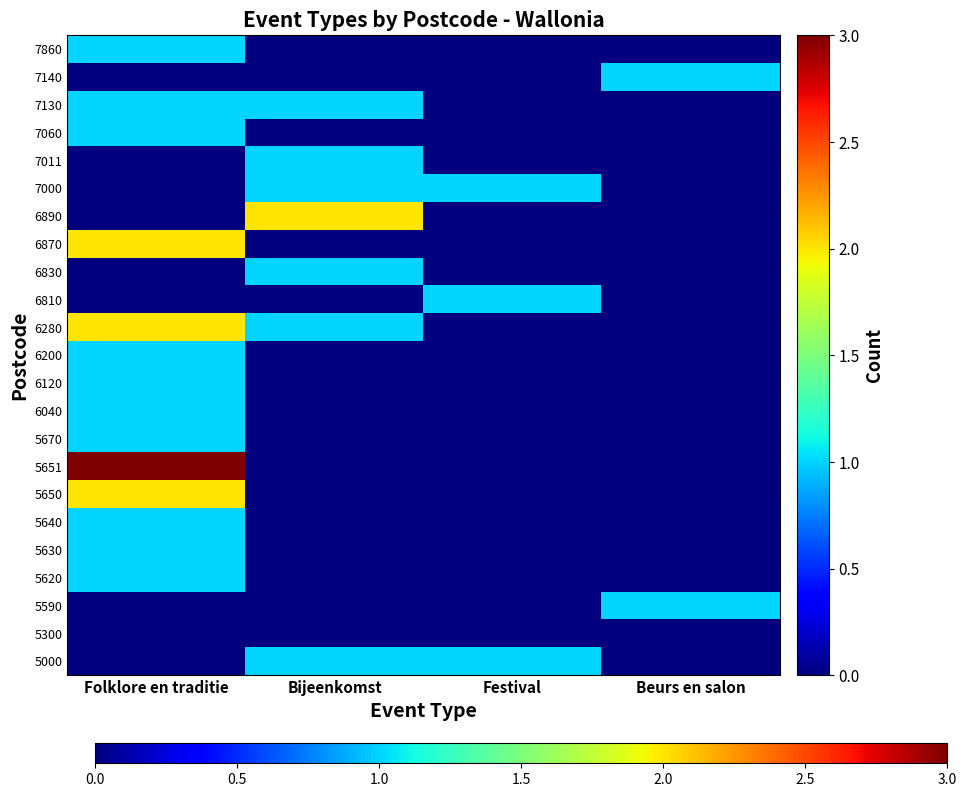

What is the maximum value shown in the chart?

3